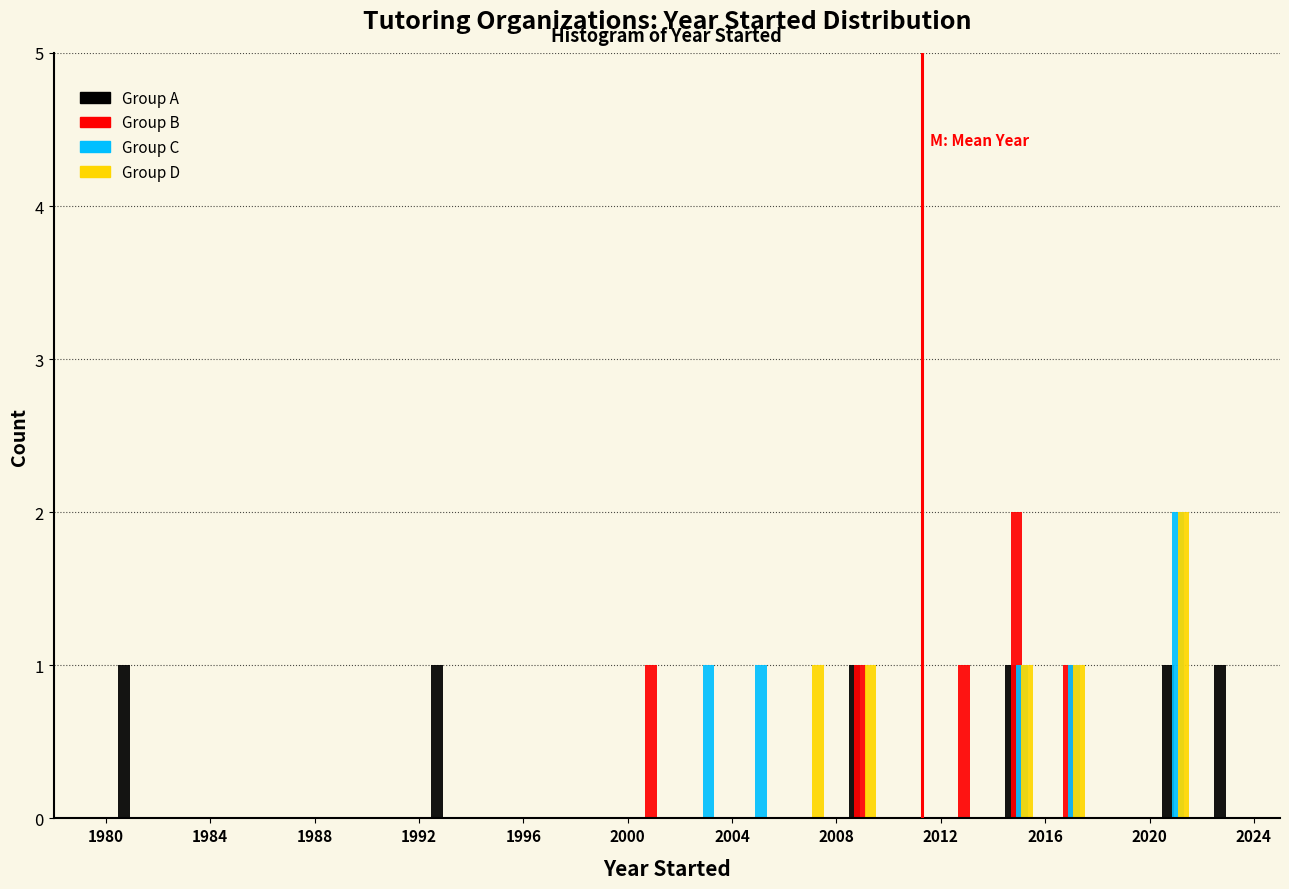

Reading left to right, transcribe this chart: for each range on the x-axis, give the height of each series' bar. The values are not printed on the chart, so give them approximately, as read against the axis.

1978 to 1980: Group A=0	Group B=0	Group C=0	Group D=0
1980 to 1982: Group A=1	Group B=0	Group C=0	Group D=0
1982 to 1984: Group A=0	Group B=0	Group C=0	Group D=0
1984 to 1986: Group A=0	Group B=0	Group C=0	Group D=0
1986 to 1988: Group A=0	Group B=0	Group C=0	Group D=0
1988 to 1990: Group A=0	Group B=0	Group C=0	Group D=0
1990 to 1992: Group A=0	Group B=0	Group C=0	Group D=0
1992 to 1994: Group A=1	Group B=0	Group C=0	Group D=0
1994 to 1996: Group A=0	Group B=0	Group C=0	Group D=0
1996 to 1998: Group A=0	Group B=0	Group C=0	Group D=0
1998 to 2000: Group A=0	Group B=0	Group C=0	Group D=0
2000 to 2002: Group A=0	Group B=1	Group C=0	Group D=0
2002 to 2004: Group A=0	Group B=0	Group C=1	Group D=0
2004 to 2006: Group A=0	Group B=0	Group C=1	Group D=0
2006 to 2008: Group A=0	Group B=0	Group C=0	Group D=1
2008 to 2010: Group A=1	Group B=1	Group C=0	Group D=1
2010 to 2012: Group A=0	Group B=0	Group C=0	Group D=0
2012 to 2014: Group A=0	Group B=1	Group C=0	Group D=0
2014 to 2016: Group A=1	Group B=2	Group C=1	Group D=1
2016 to 2018: Group A=0	Group B=1	Group C=1	Group D=1
2018 to 2020: Group A=0	Group B=0	Group C=0	Group D=0
2020 to 2022: Group A=1	Group B=0	Group C=2	Group D=2
2022 to 2024: Group A=1	Group B=0	Group C=0	Group D=0